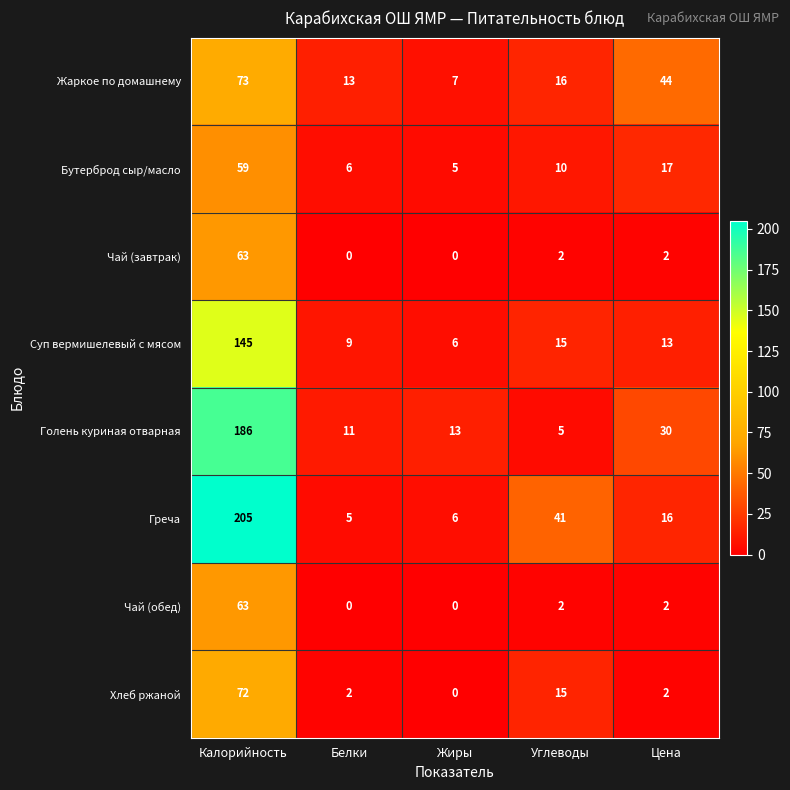

Which series has the largest range (max minus min)?

Греча